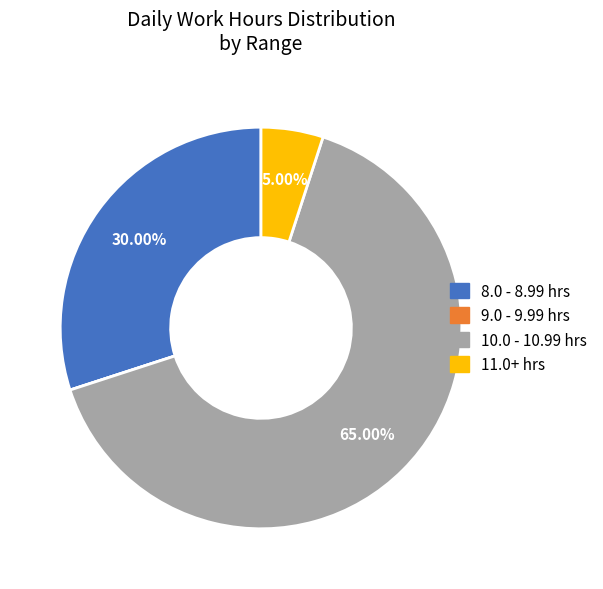

Is the sum of 11.0+ hrs and 8.0 - 8.99 hrs greater than half?

No